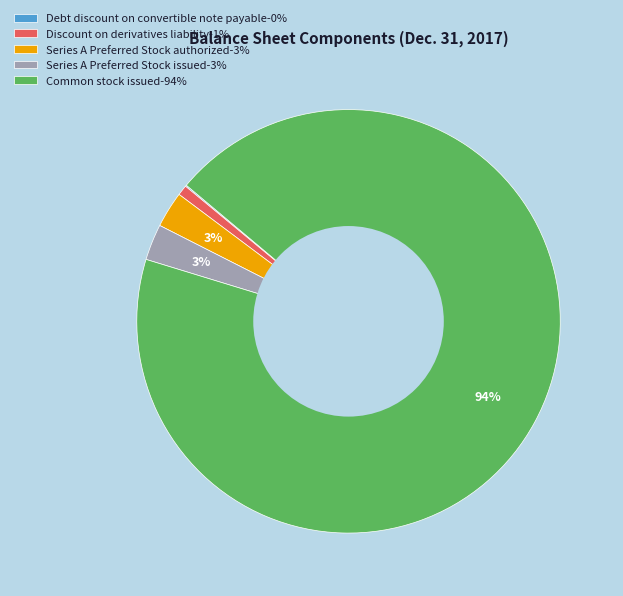

Is the sum of Series A Preferred Stock authorized-3% and Common stock issued-94% greater than half?

Yes